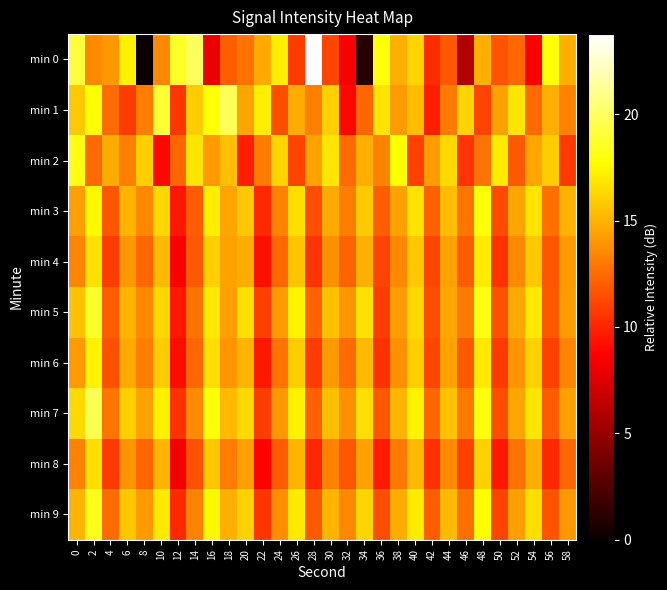

Between 10 and 20, which series saw the biggest shift?

min 1